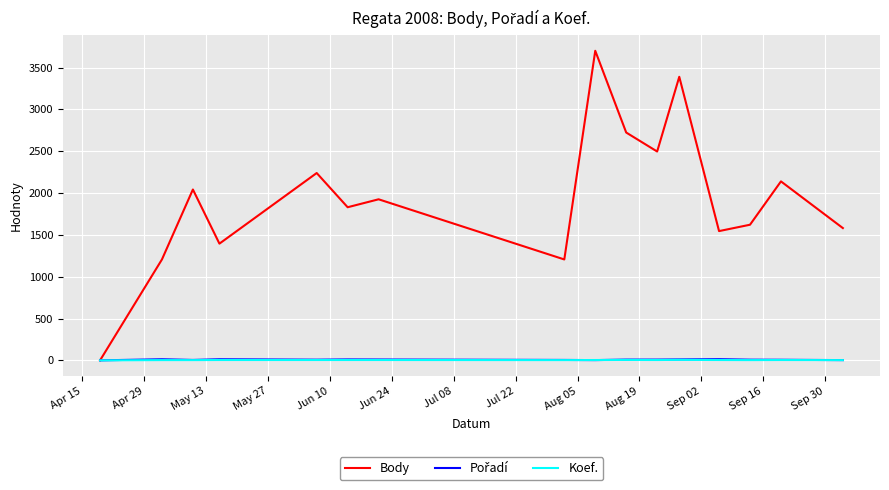

Which series has the largest total across all categories?

Body